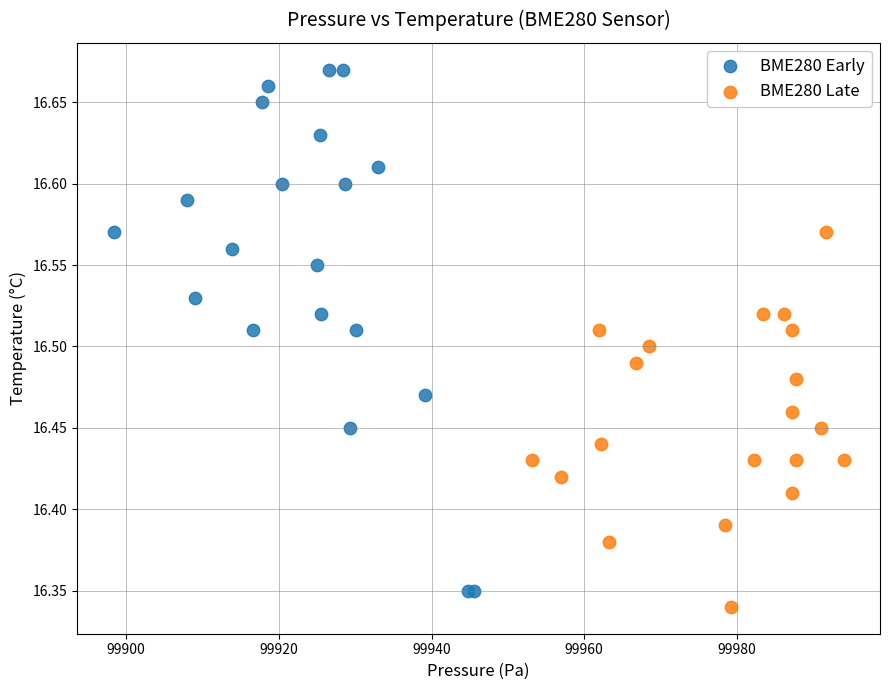

Which series has the widest spread of Y values?

BME280 Early